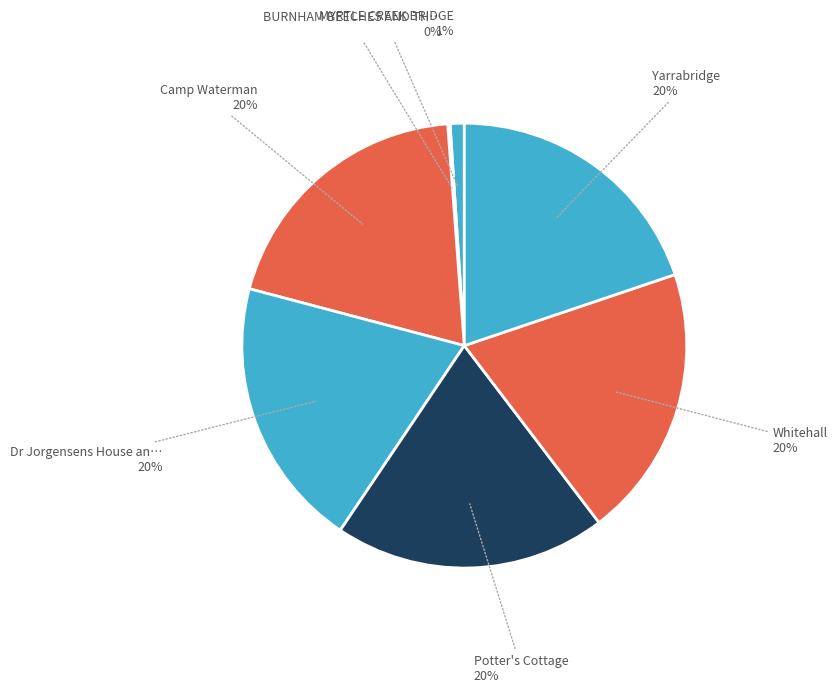

To the nearest percent, what is the average slice percentage?

14%